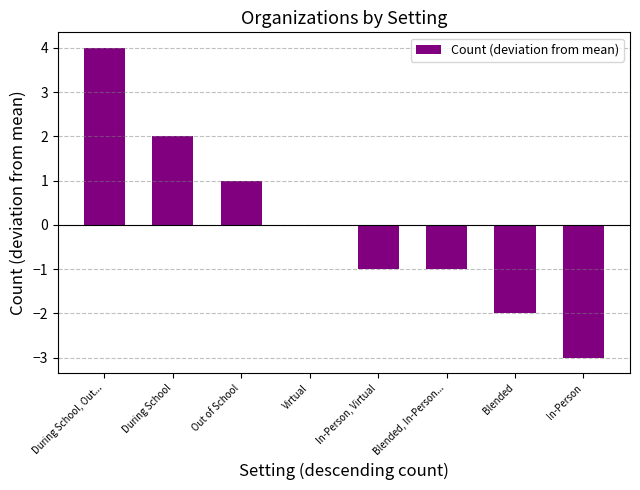

Which category has the highest value across all series?

During School, Out...